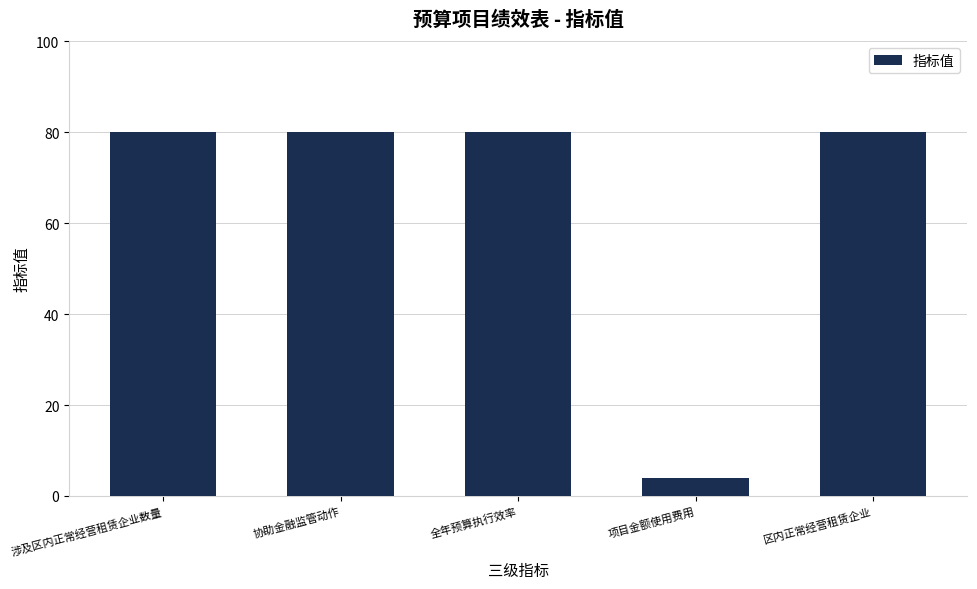

What is the minimum value shown in the chart?

4